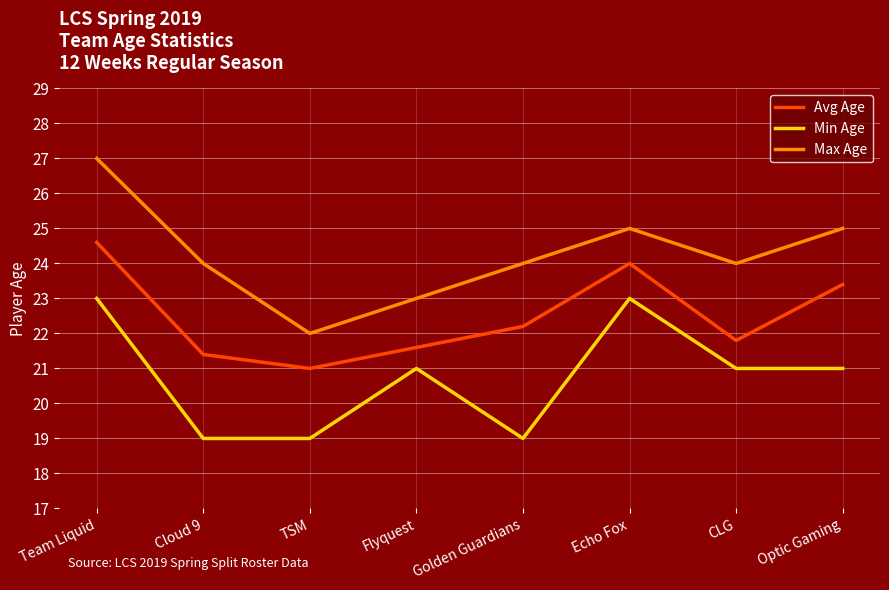

What is the total value across all series at Flyquest?

65.6